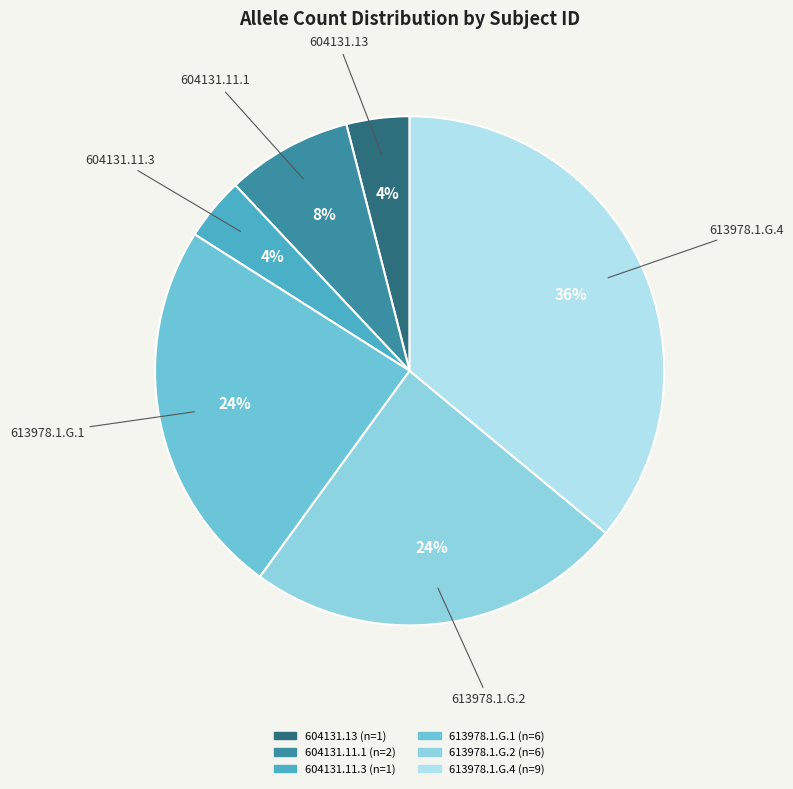

Does any single category account for the majority?

No